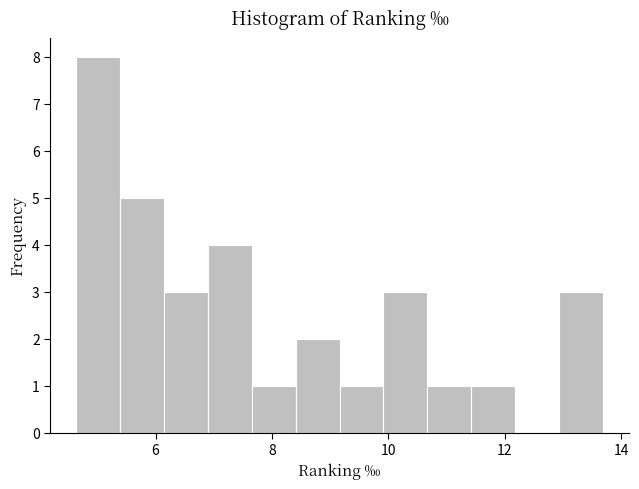

Read against the x-axis, roughly where is the centre of the tallest bar?

5.0